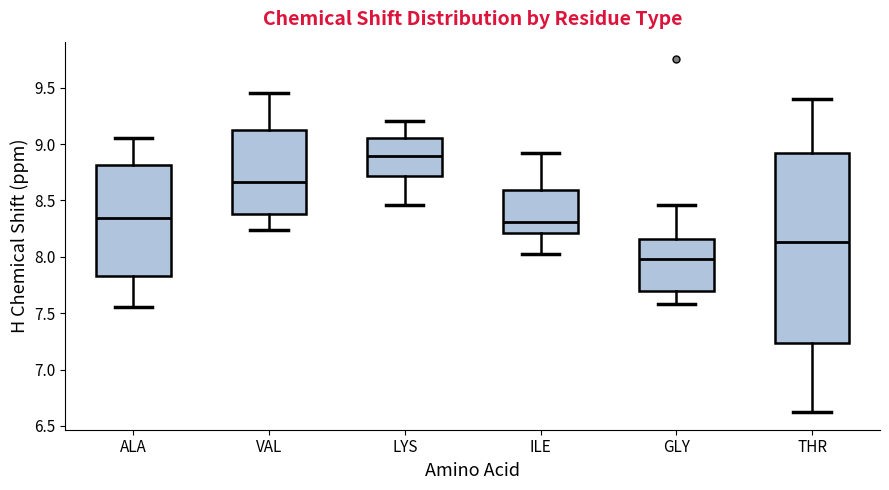

Reading left to right, read every box against the y-axis: the position of its median line, the range the box covers, and the ends of its whiskers. The values are not printed on the chart, so give them approximately, as read against the axis.

ALA: median 8.35, box 7.85 to 8.80, whiskers 7.55 to 9.05
VAL: median 8.65, box 8.40 to 9.15, whiskers 8.25 to 9.45
LYS: median 8.90, box 8.70 to 9.05, whiskers 8.45 to 9.20
ILE: median 8.30, box 8.20 to 8.60, whiskers 8.00 to 8.90
GLY: median 8.00, box 7.70 to 8.15, whiskers 7.60 to 8.45
THR: median 8.15, box 7.25 to 8.90, whiskers 6.60 to 9.40